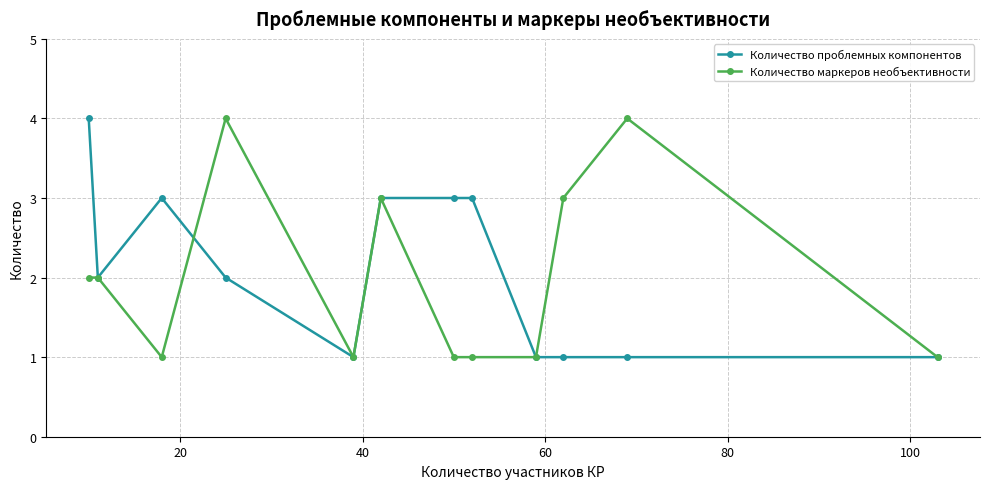

How many Количество маркеров необъективности values are between 1 and 3?

10